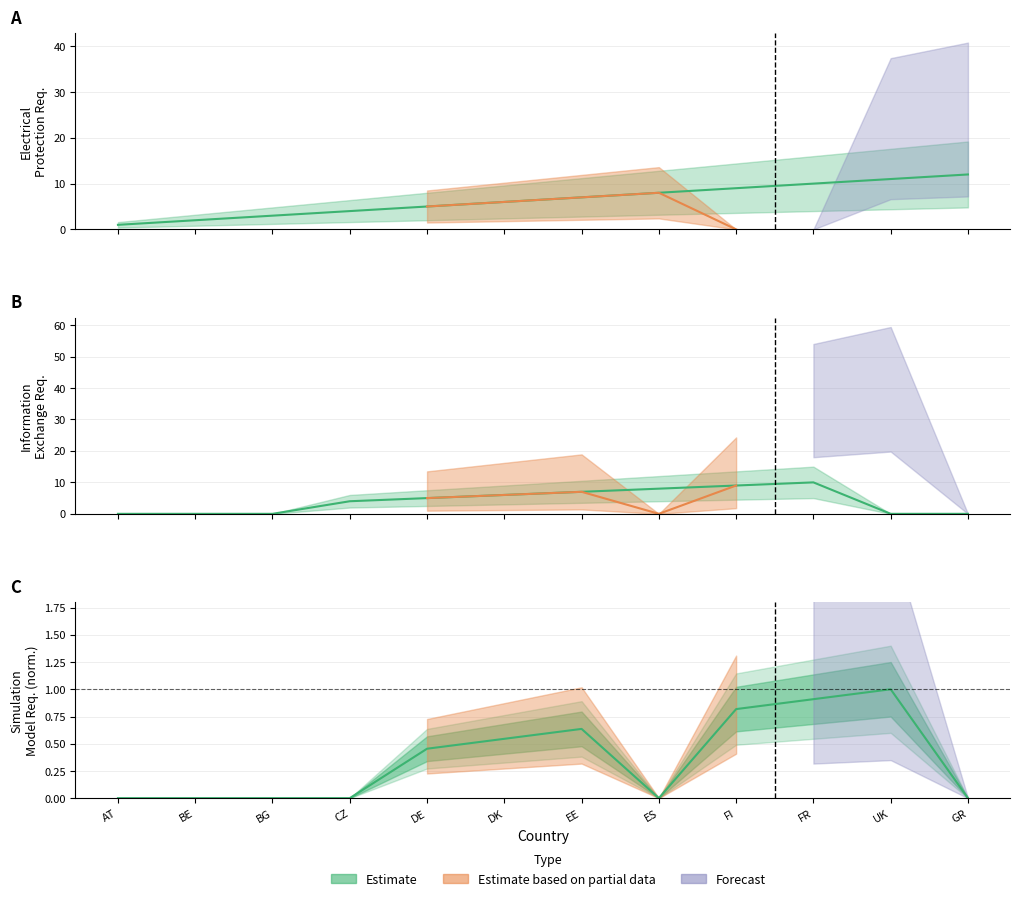

Which category has the highest value across all series?

GR